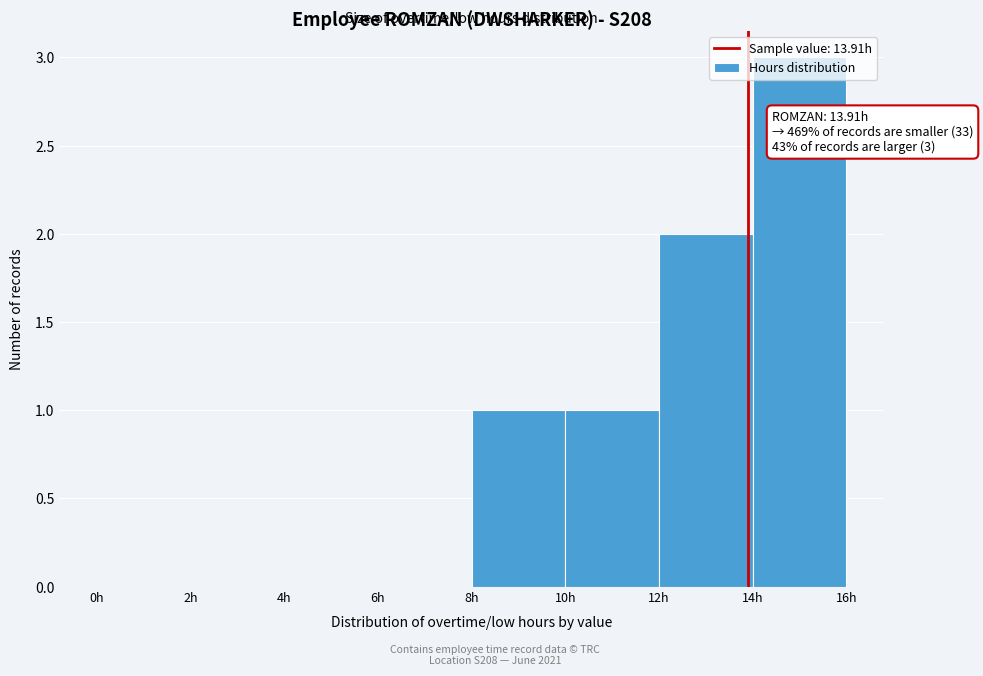

Which range on the x-axis has the tallest bar?

14 to 16